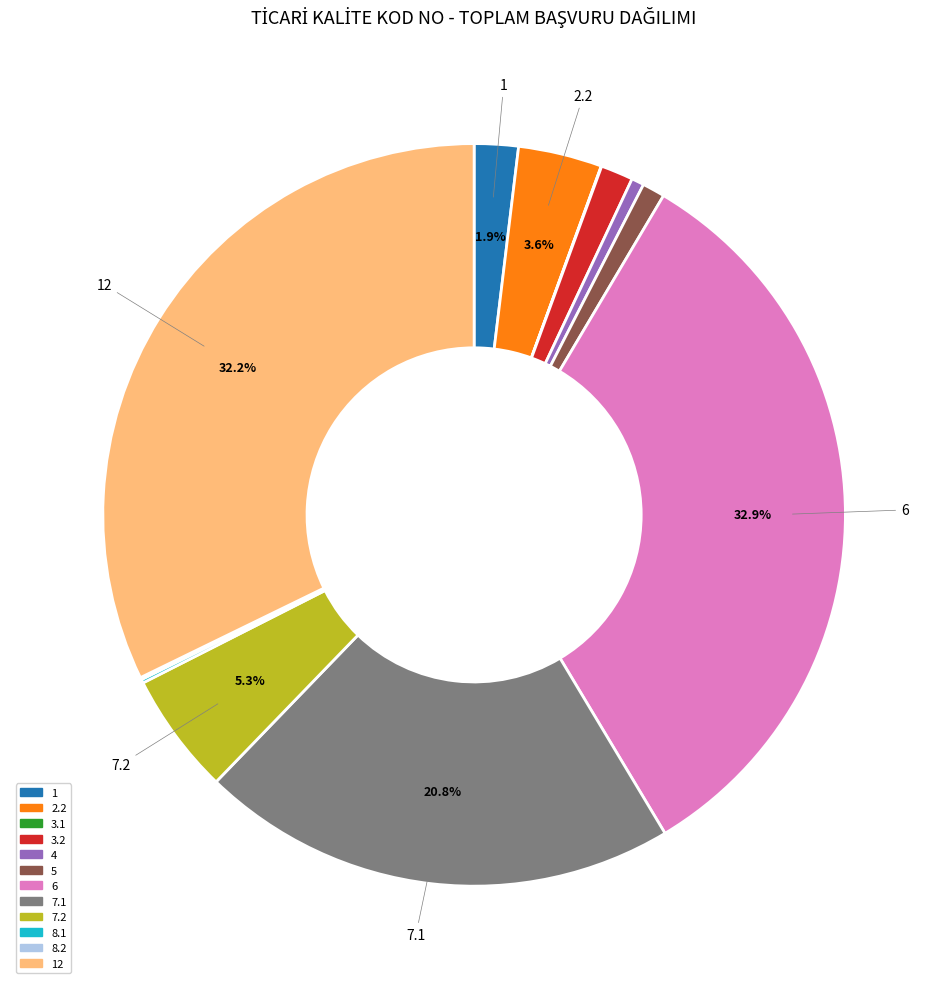

Which category has the biggest portion of the pie?

6